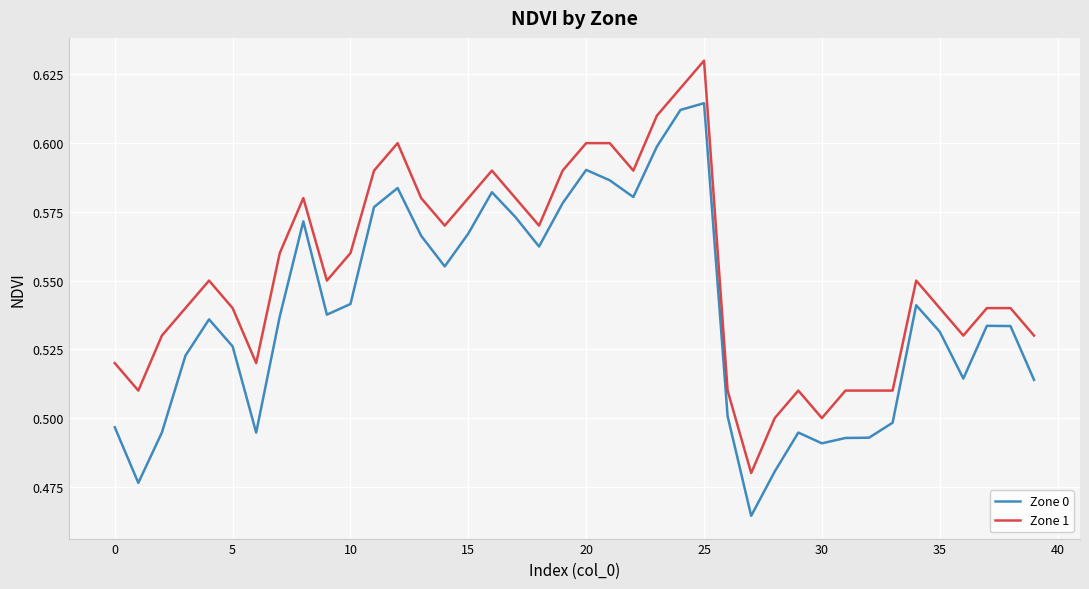

List the series in order of their overall mean, lowest first.

Zone 0, Zone 1